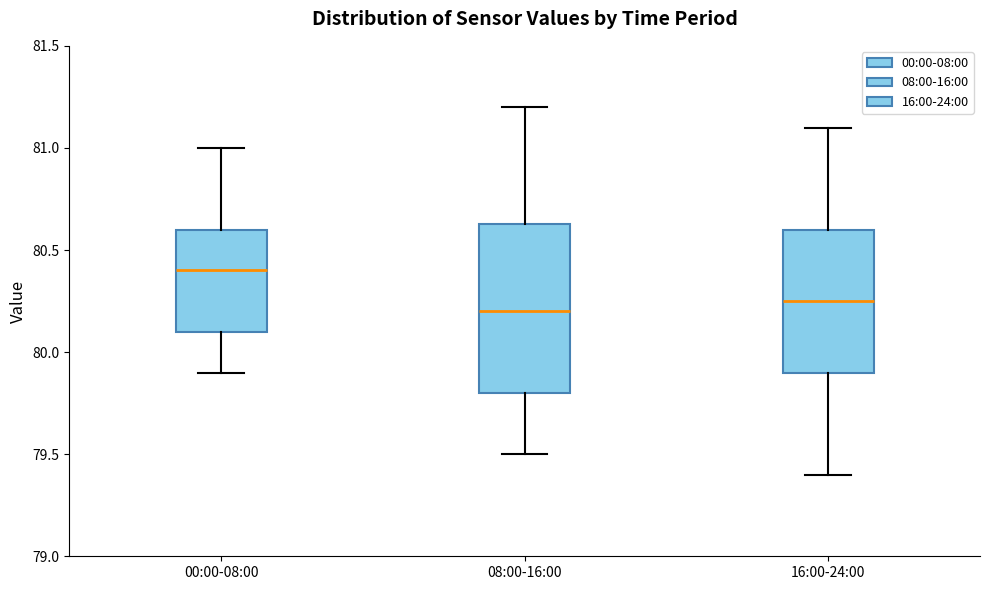

Reading left to right, read every box against the y-axis: the position of its median line, the range the box covers, and the ends of its whiskers. The values are not printed on the chart, so give them approximately, as read against the axis.

00:00-08:00: median 80.40, box 80.10 to 80.60, whiskers 79.90 to 81.00
08:00-16:00: median 80.20, box 79.80 to 80.65, whiskers 79.50 to 81.20
16:00-24:00: median 80.25, box 79.90 to 80.60, whiskers 79.40 to 81.10